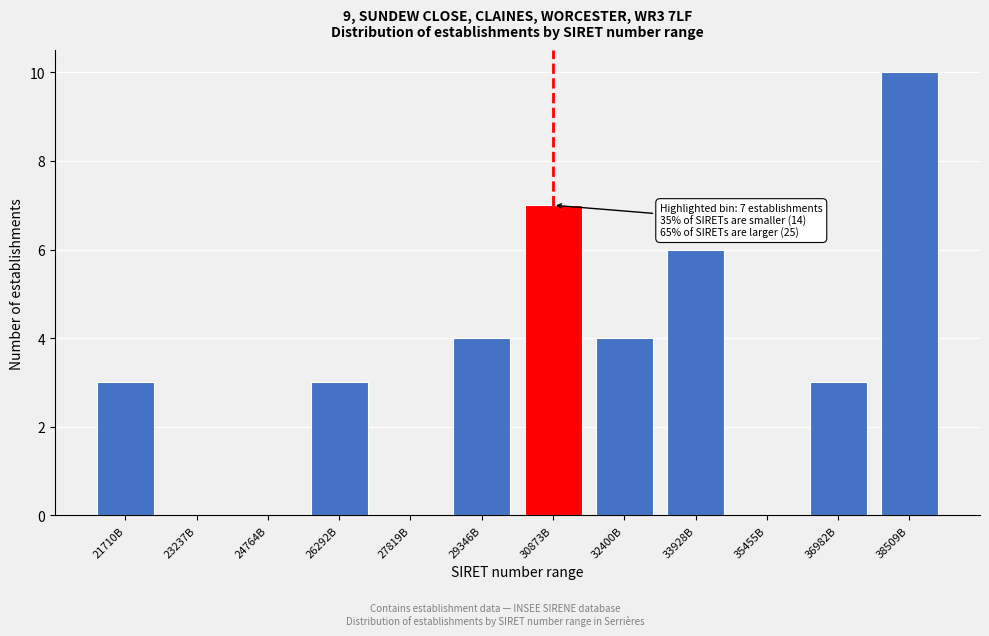

At which category does the chart reach its peak across all series?

38509B